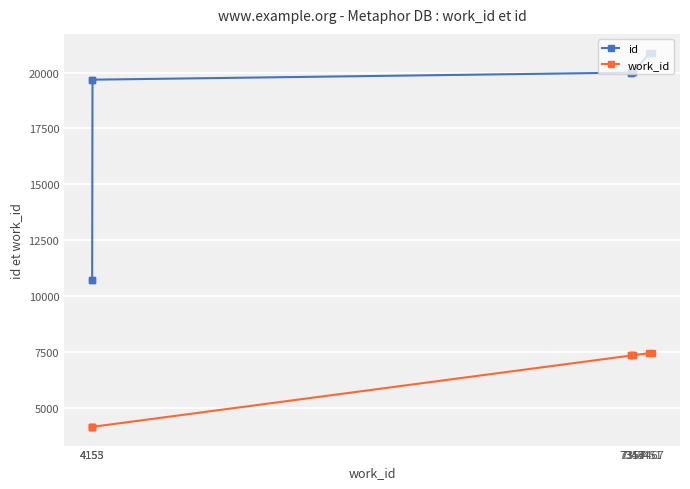

Which category has the lowest value across all series?

4153